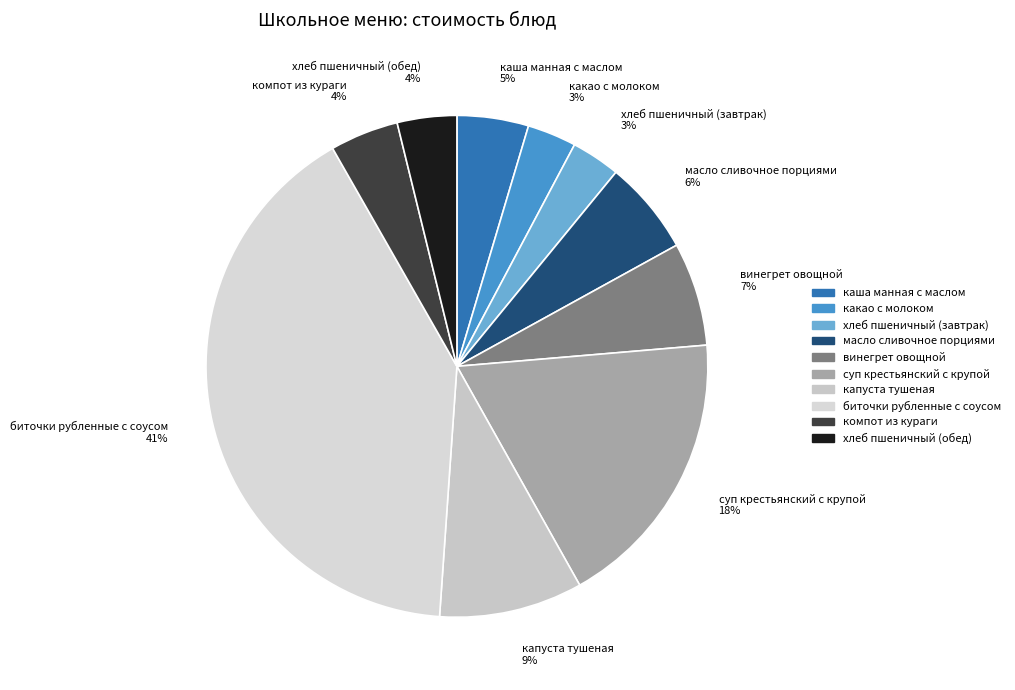

To the nearest percent, what is the difference between the суп крестьянский с крупой and масло сливочное порциями slice percentages?

12%